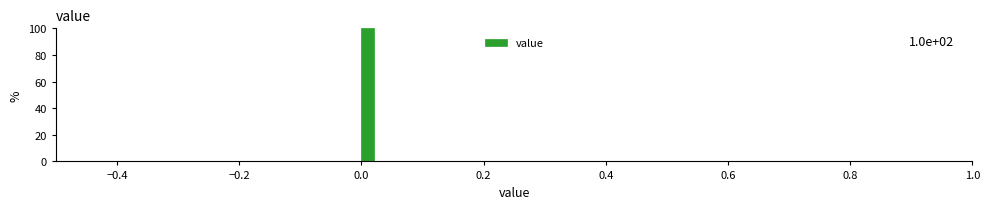

Read against the x-axis, roughly where is the centre of the tallest bar?

0.02